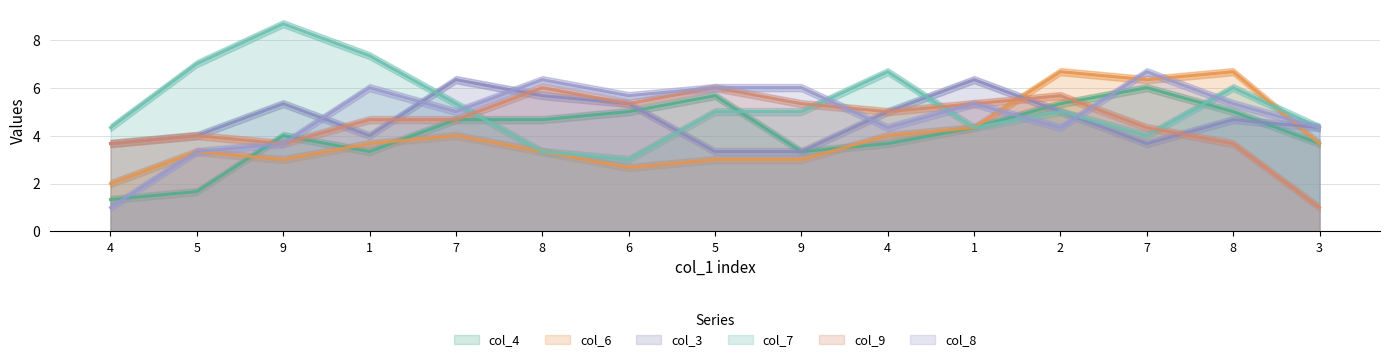

What is the difference between the second highest and minimum values in the col_4 series?

4.3